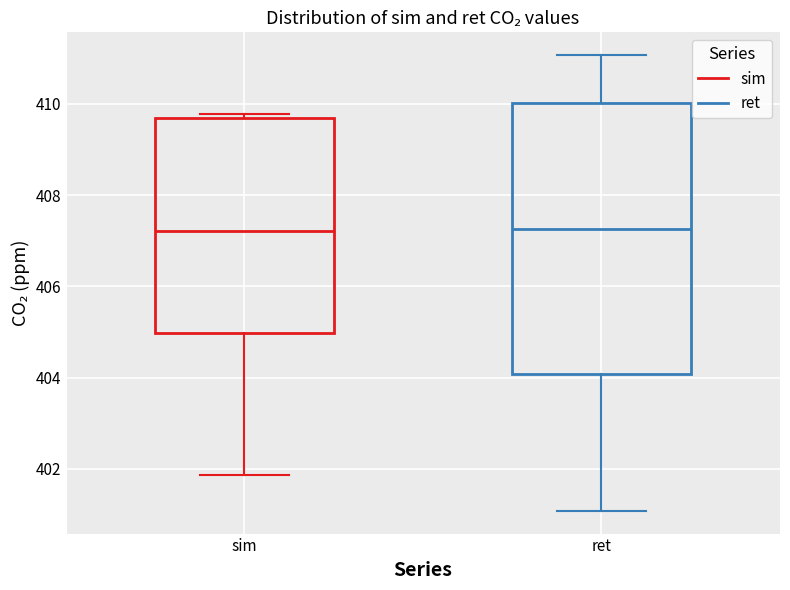

Comparing the boxes themselves (not the whiskers), which one is the tallest?

ret